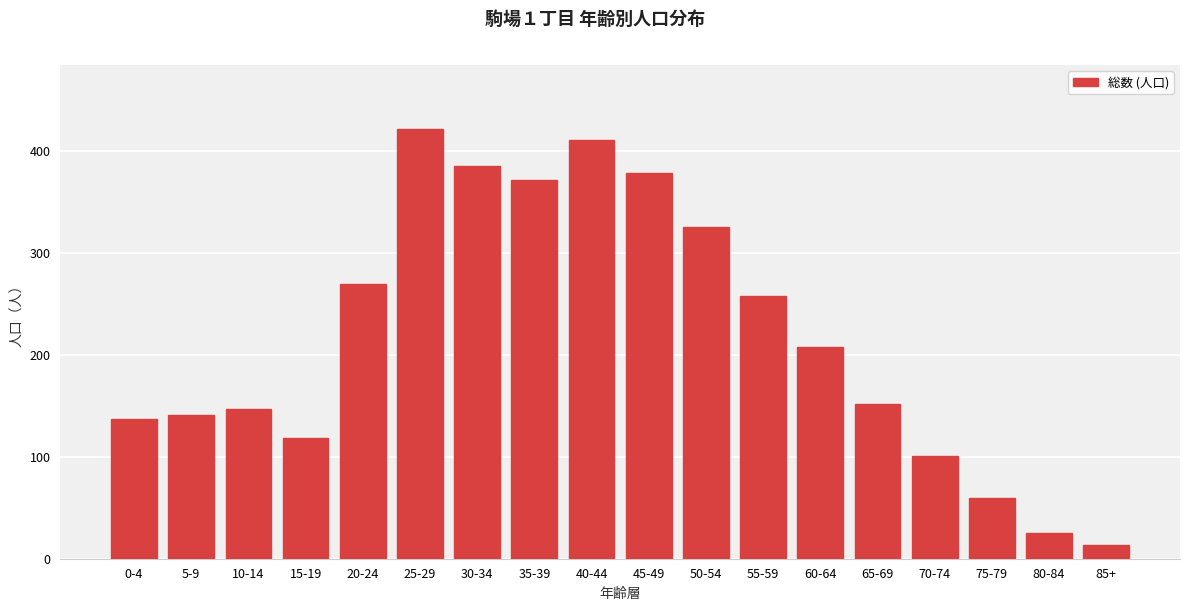

Reading left to right, what are all the values shown in this chart?

137	141	147	118	269	421	385	371	411	378	325	258	208	152	101	60	25	13